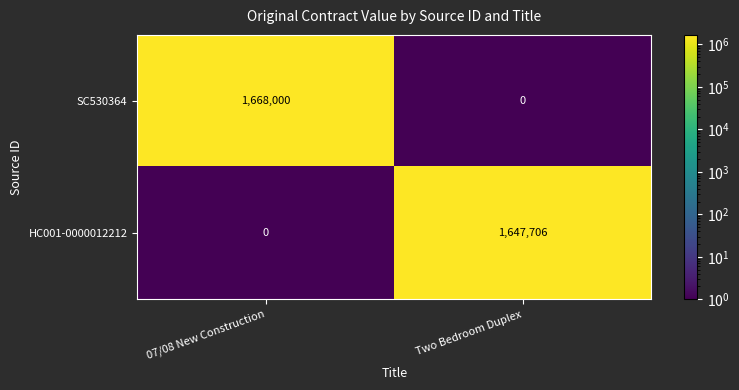

What is the spread (max minus min) of values at Two Bedroom Duplex?

1647706